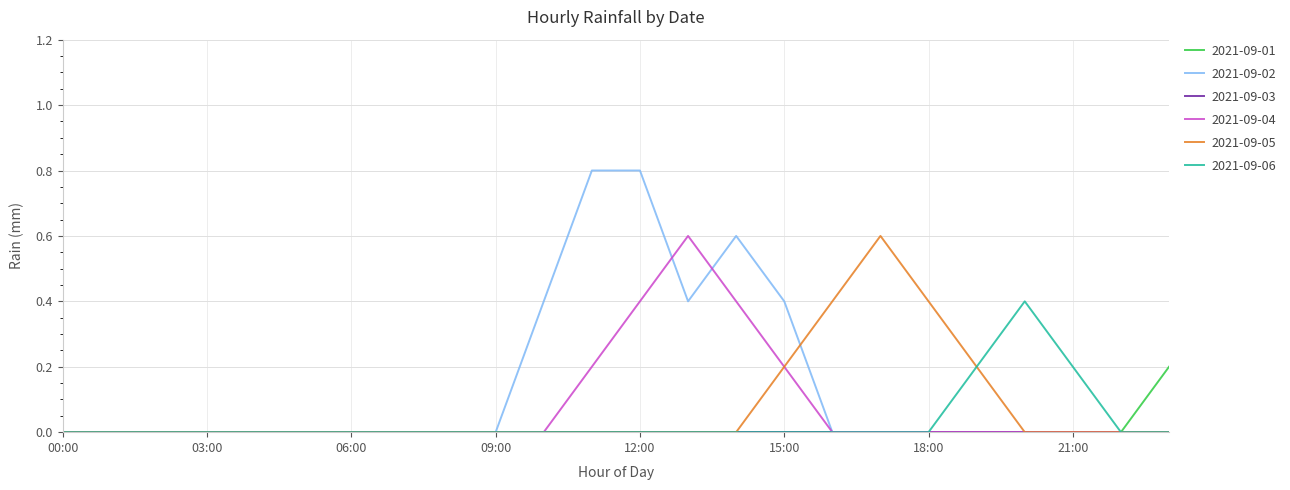

Which series has the largest range (max minus min)?

2021-09-02